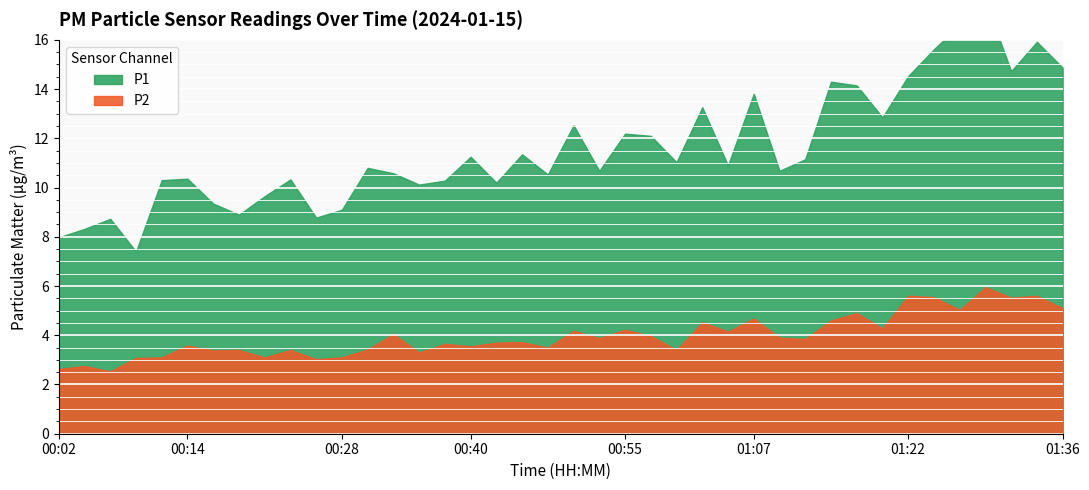

True or false: P2 and P1 intersect in this chart.

False